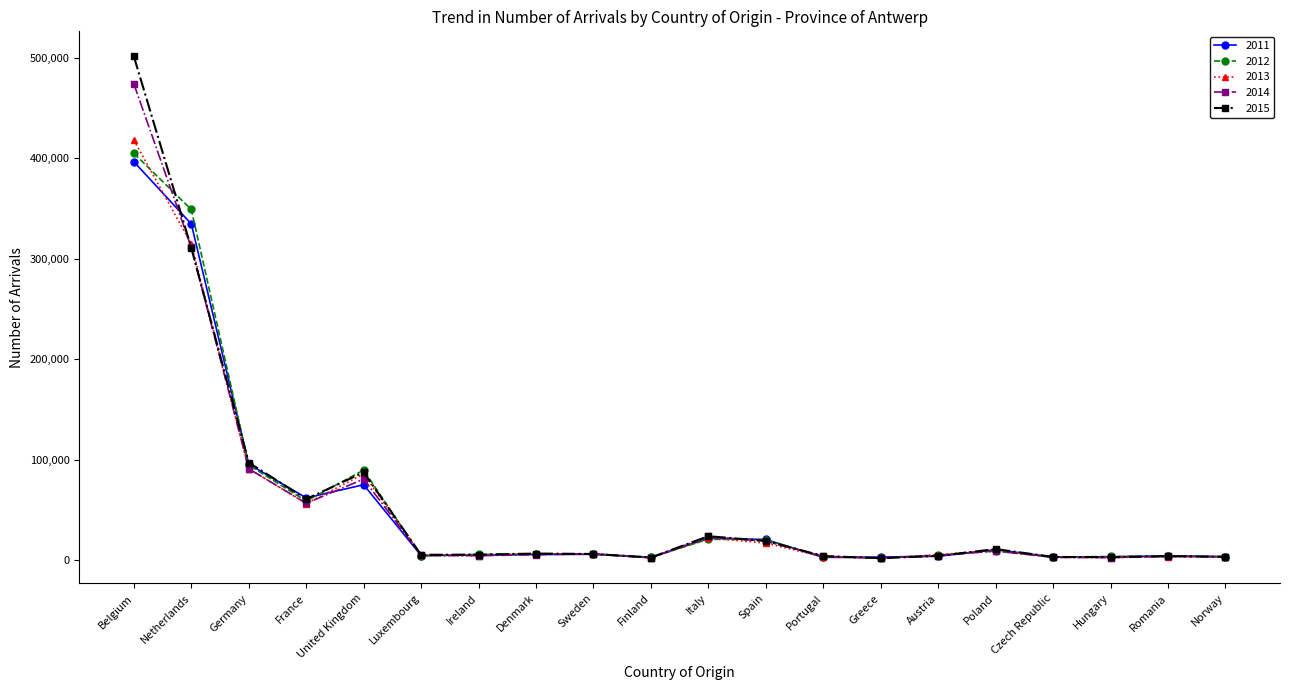

How many series are shown in this chart?

5